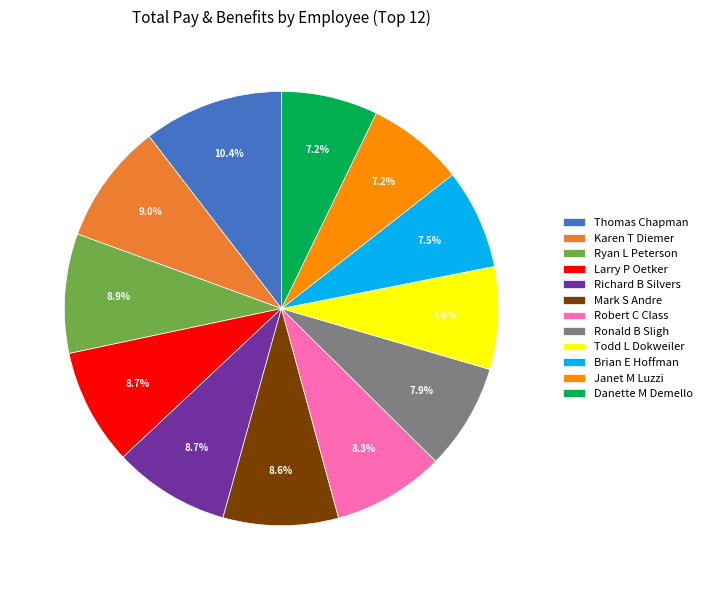

The Thomas Chapman slice represents 5% of the pie. True or false?

False